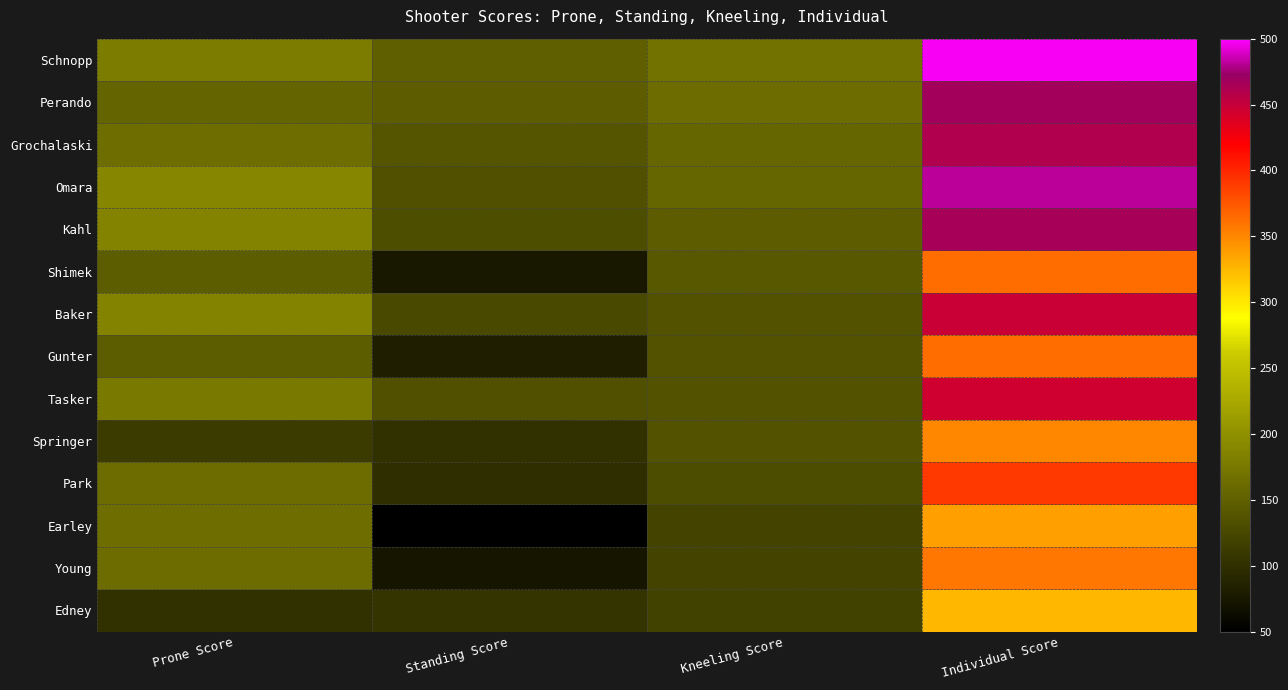

At how many categories does at least one series exceed 127?

4